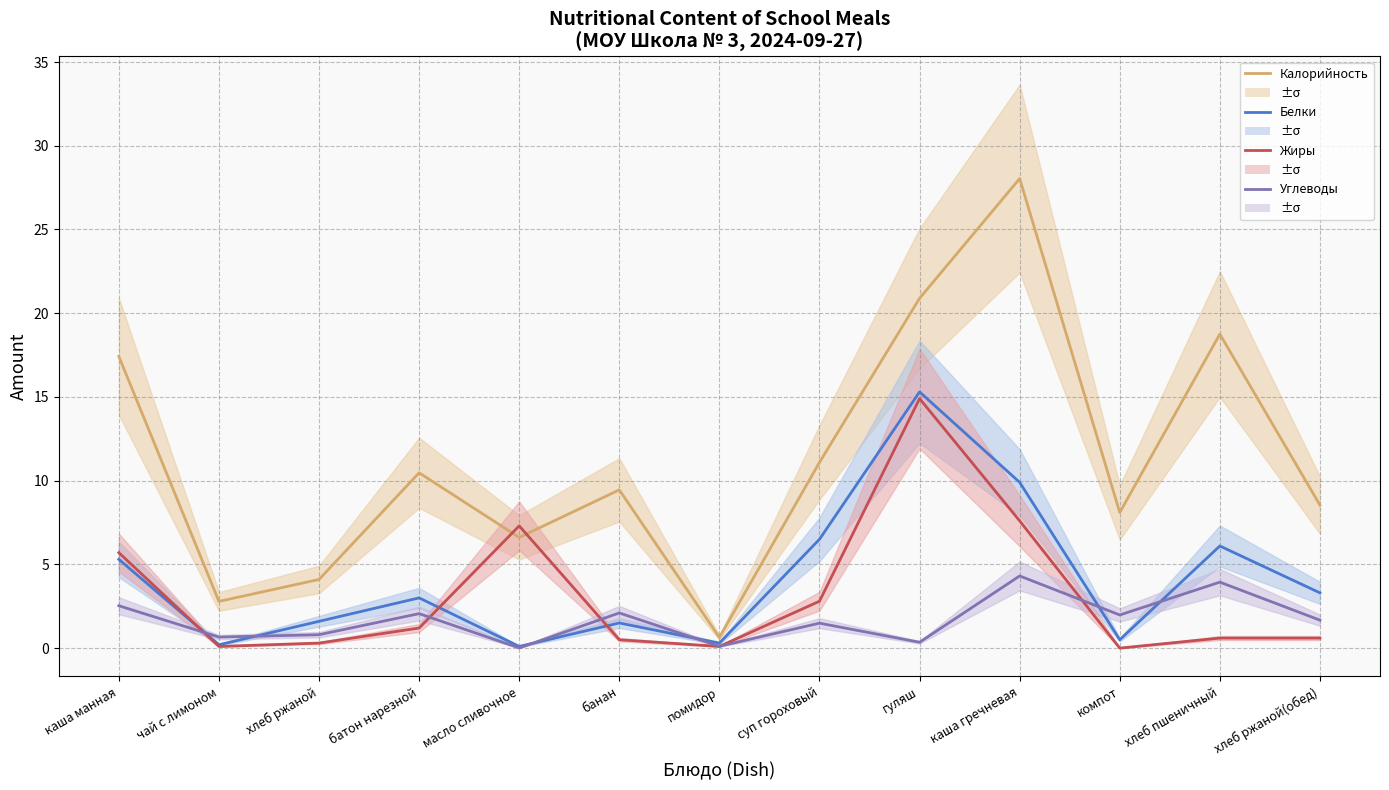

What is the difference between the highest and lowest values at каша манная?

14.9